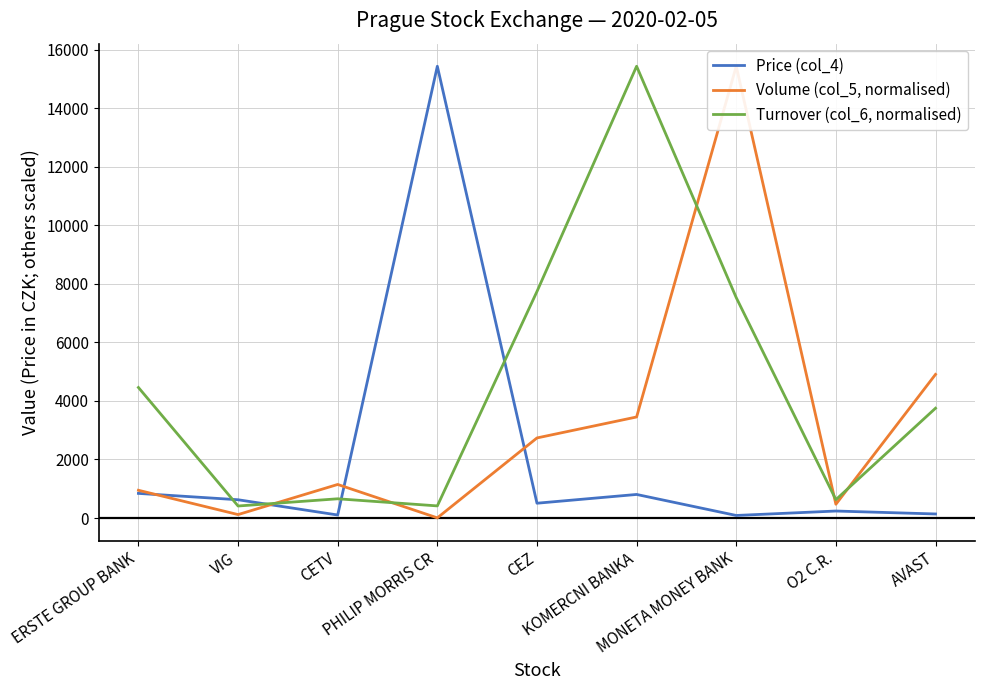

At VIG, list the series in order from largest to smallest.

Price (col_4), Turnover (col_6, normalised), Volume (col_5, normalised)